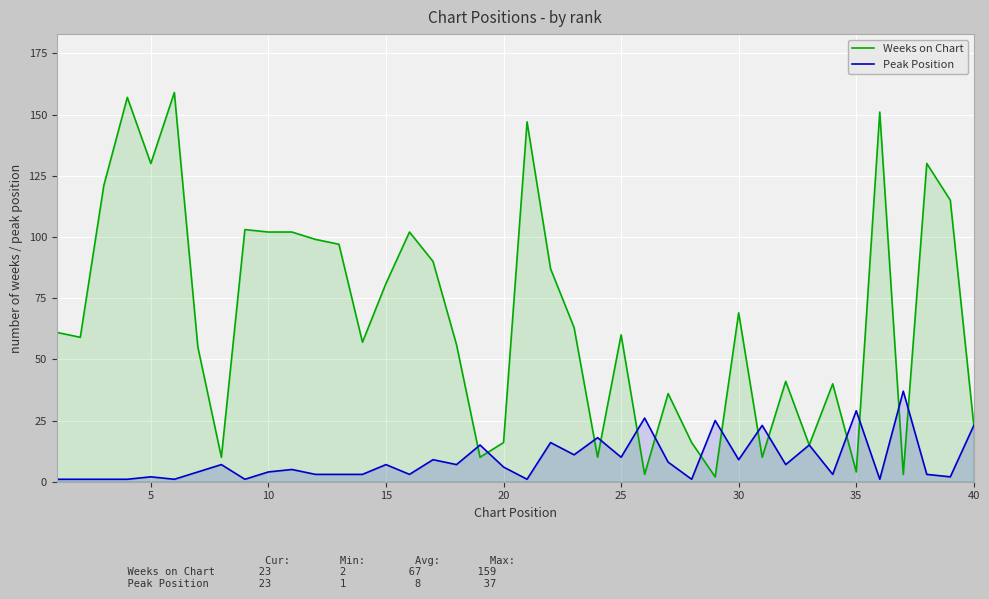

What are all the series names shown in the legend?

Weeks on Chart, Peak Position